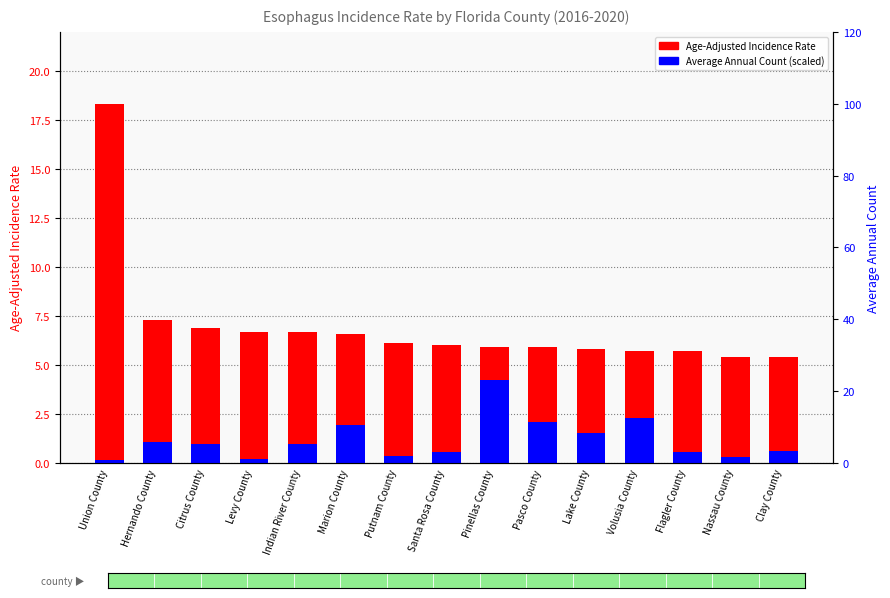

The Age-Adjusted Incidence Rate series shows 5.8 at Lake County. True or false?

True